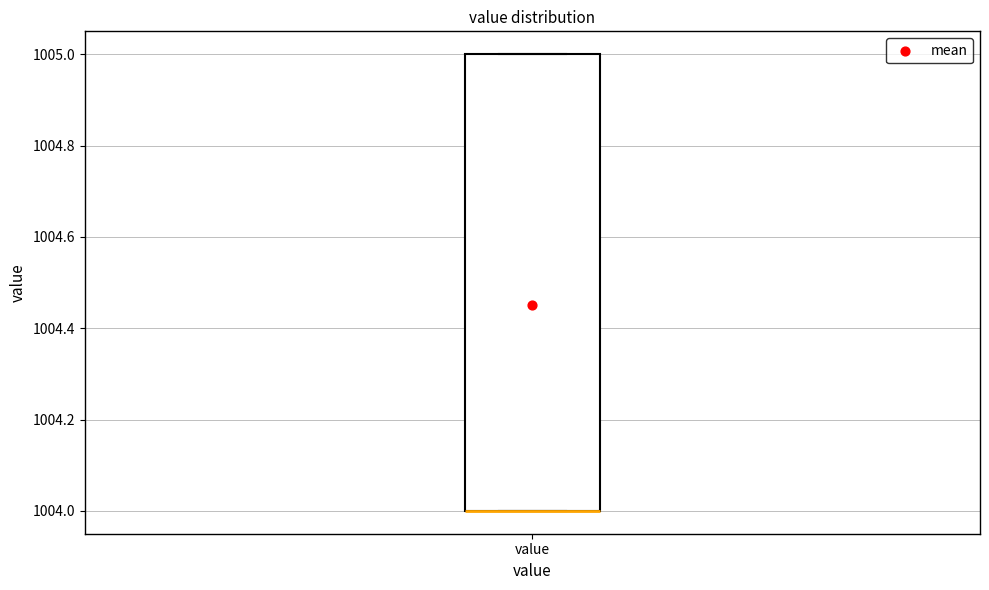

Where is the lower edge of the box for value on the y-axis? The values are not printed on the chart, so give them approximately, as read against the axis.

1004